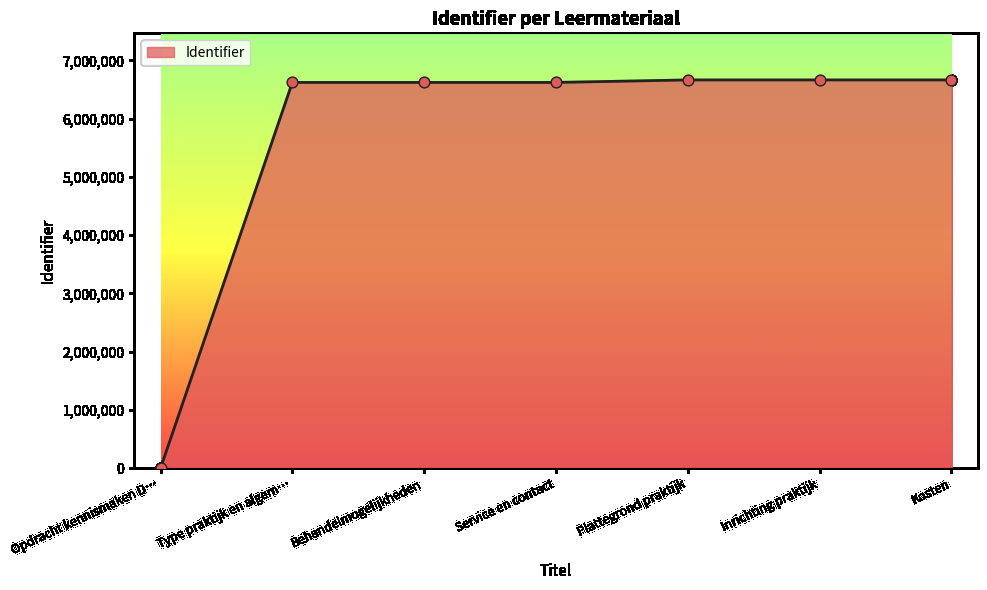

What is the ratio of the value at Behandelmogelijkheden to the value at Plattegrond praktijk?

1.0